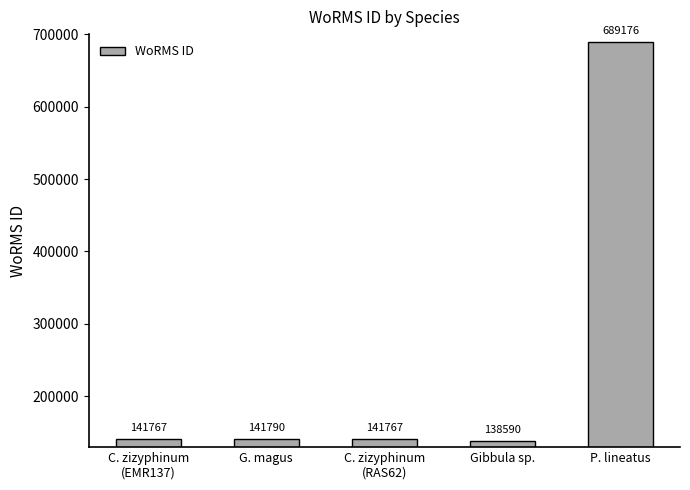

The chart shows a value of 141790 at G. magus. True or false?

True